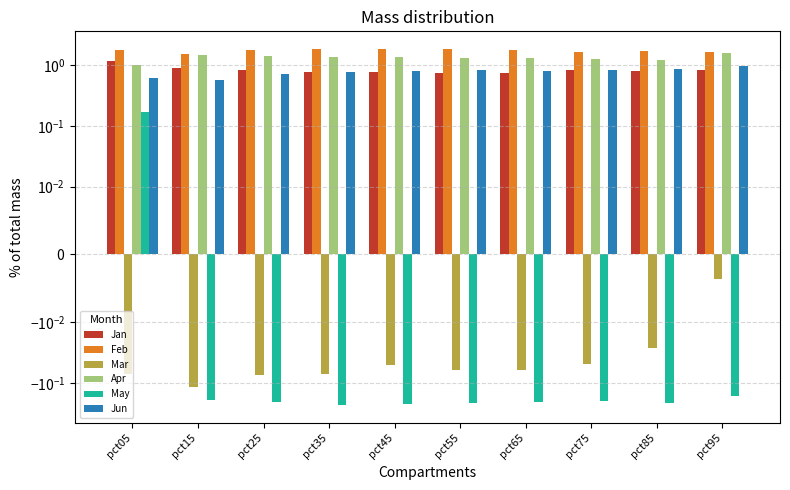

What is the value of the Jan bar at the 1st from the left?

1.2